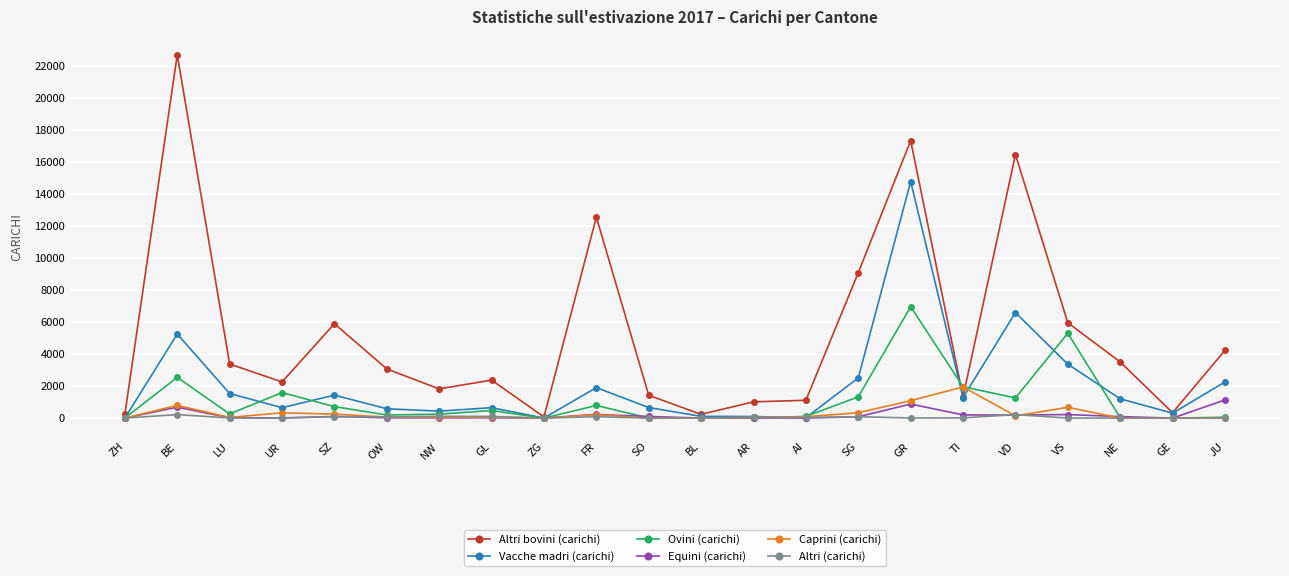

Where is the first local minimum for Vacche madri (carichi)?

UR